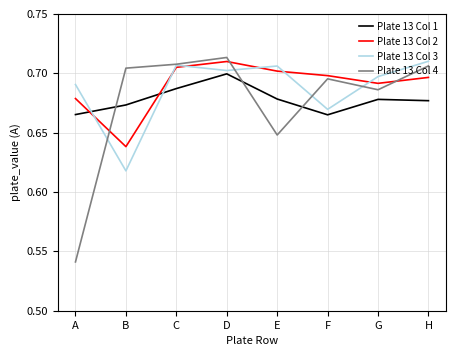

Which series changed the most between B and G?

Plate 13 Col 3